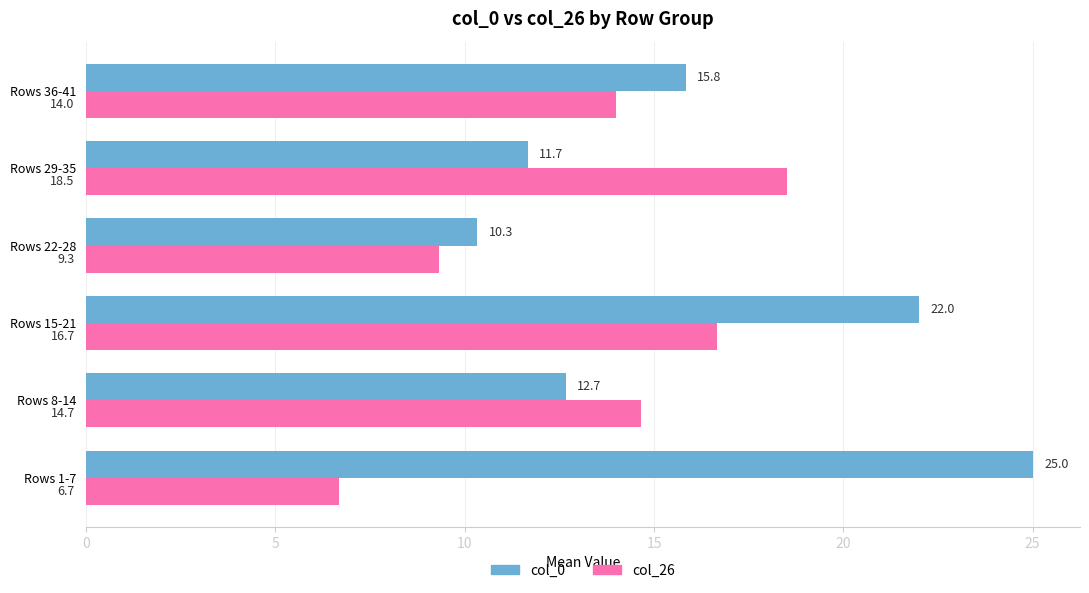

What is the sum of all col_26 values?

79.8